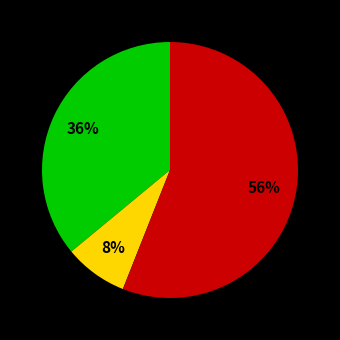

Does any single category account for the majority?

Yes